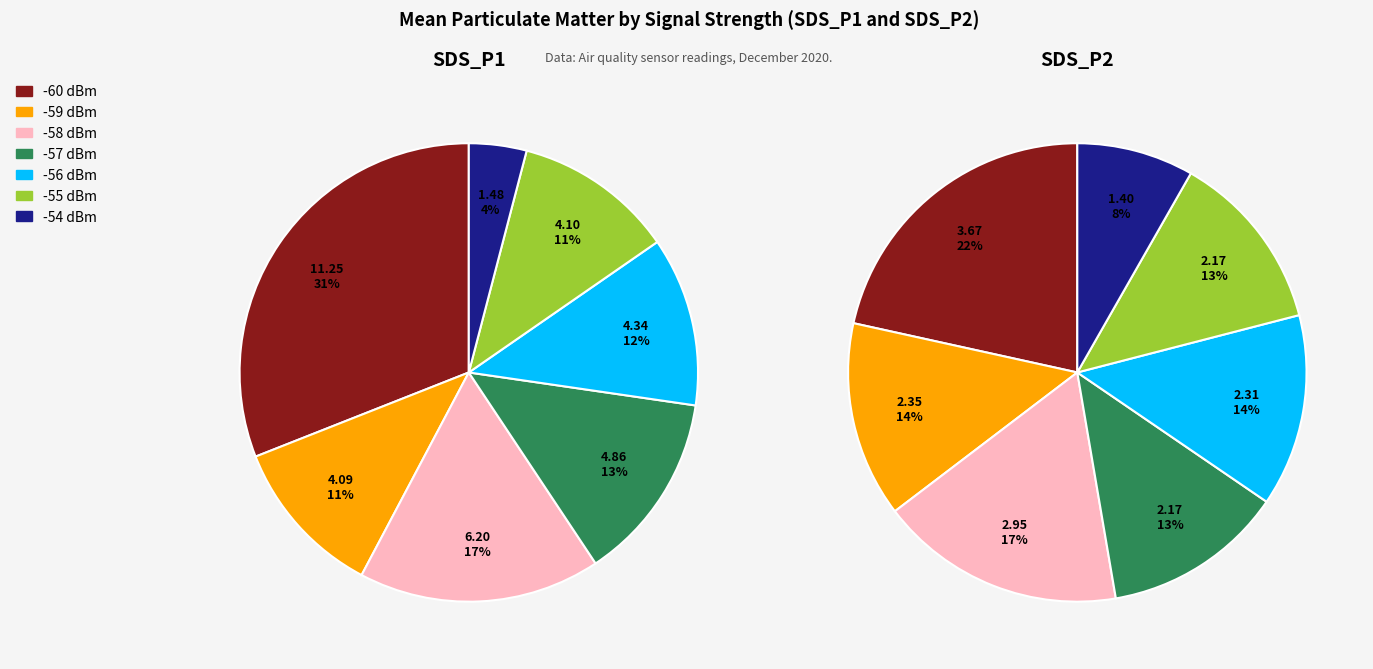

Between 0 and 17, which series saw the biggest shift?

SDS_P1